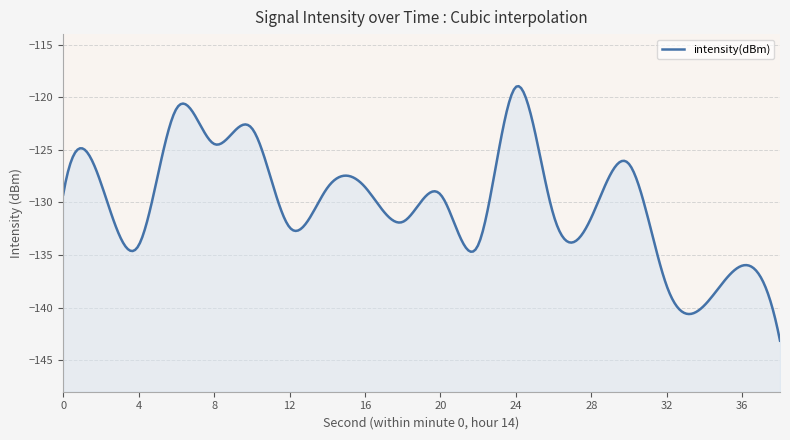

True or false: the data has more than 1 interior local peaks.

True